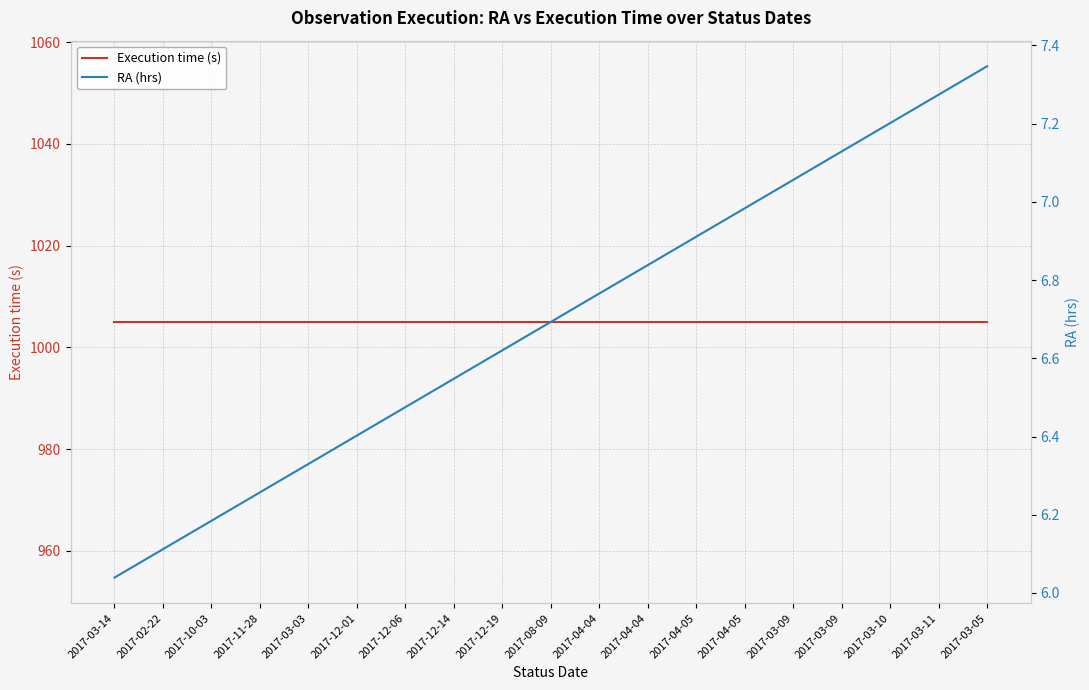

What is the difference between the highest and lowest values at 2017-02-22?

998.9